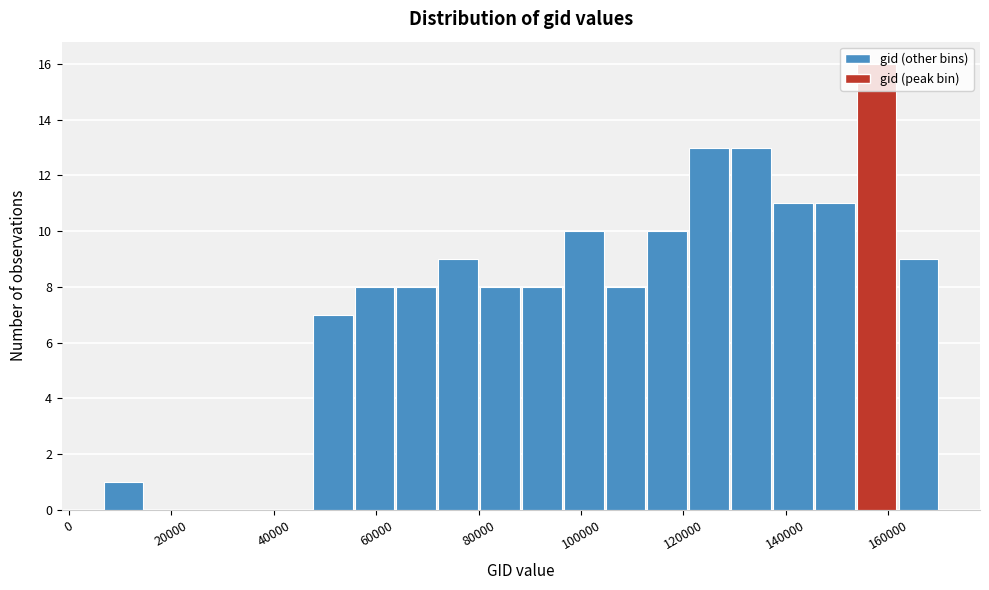

Over which range of the x-axis is the bar tallest?

154000 to 162000